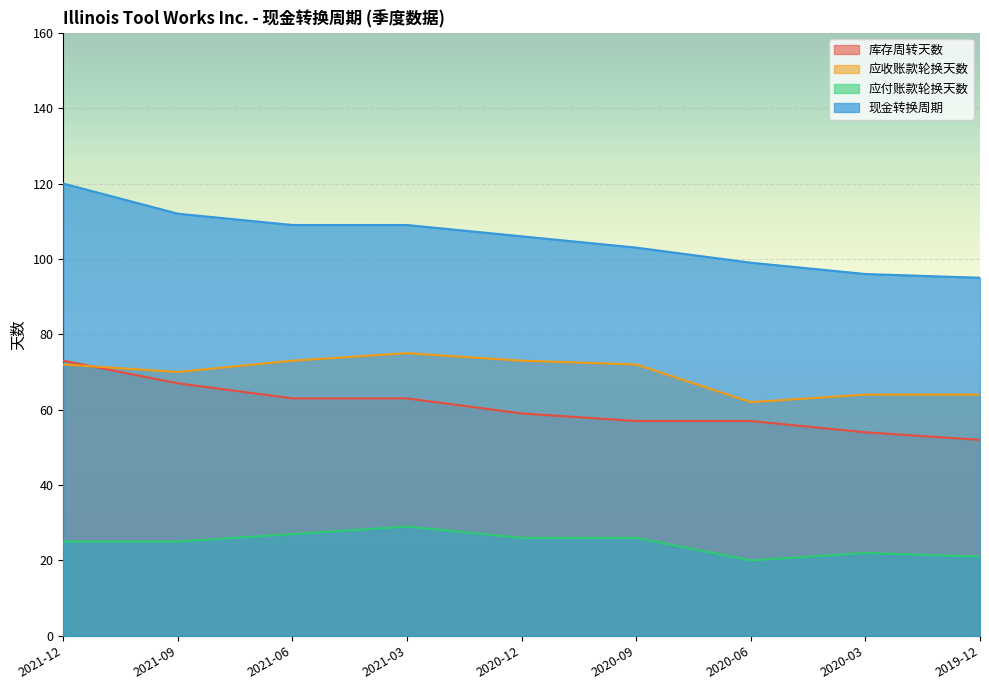

Which series has the largest range (max minus min)?

现金转换周期